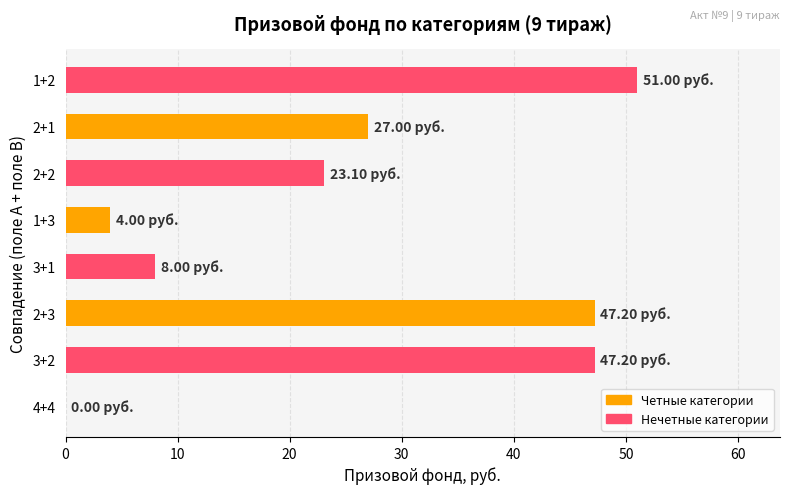

What is the sum of the values at 2+2 and 3+2?

70.3